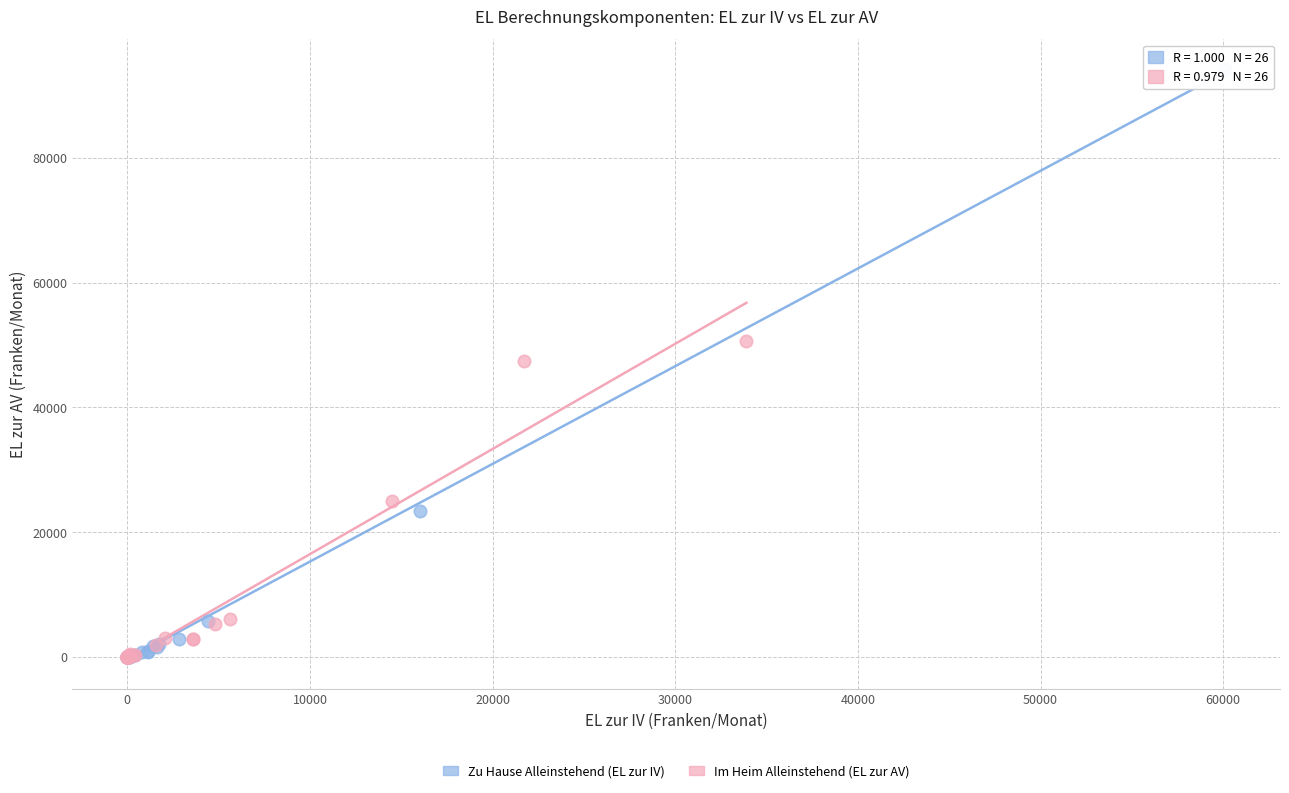

Which series contains the highest Y value?

Zu Hause Alleinstehend (EL zur IV)